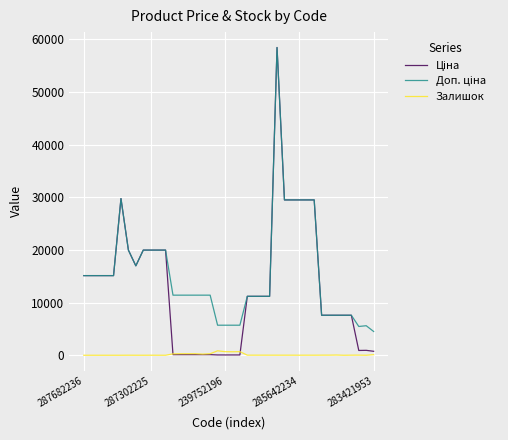

What is the maximum value shown in the chart?

58426.5